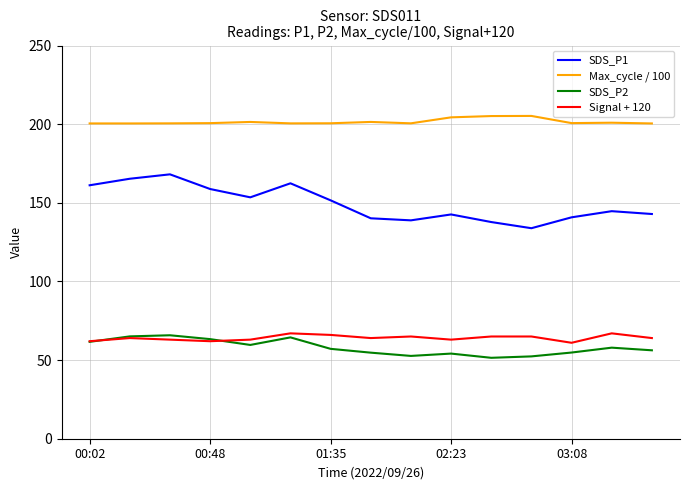

Which series has the largest total across all categories?

Max_cycle / 100